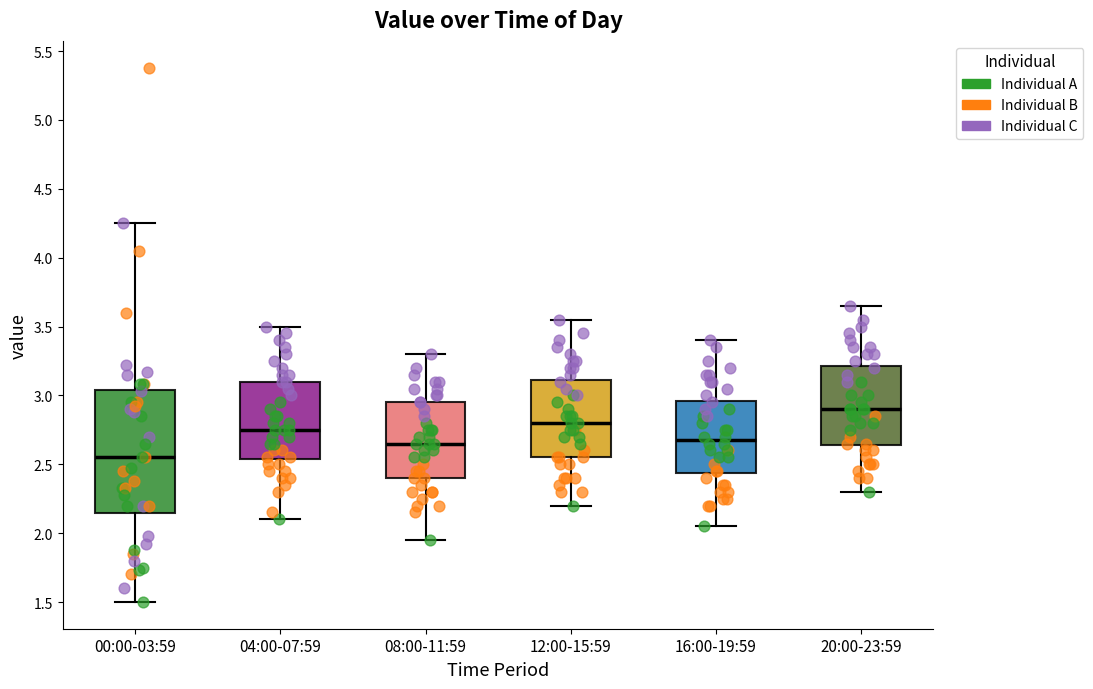

Which box's median line is the highest?

20:00-23:59